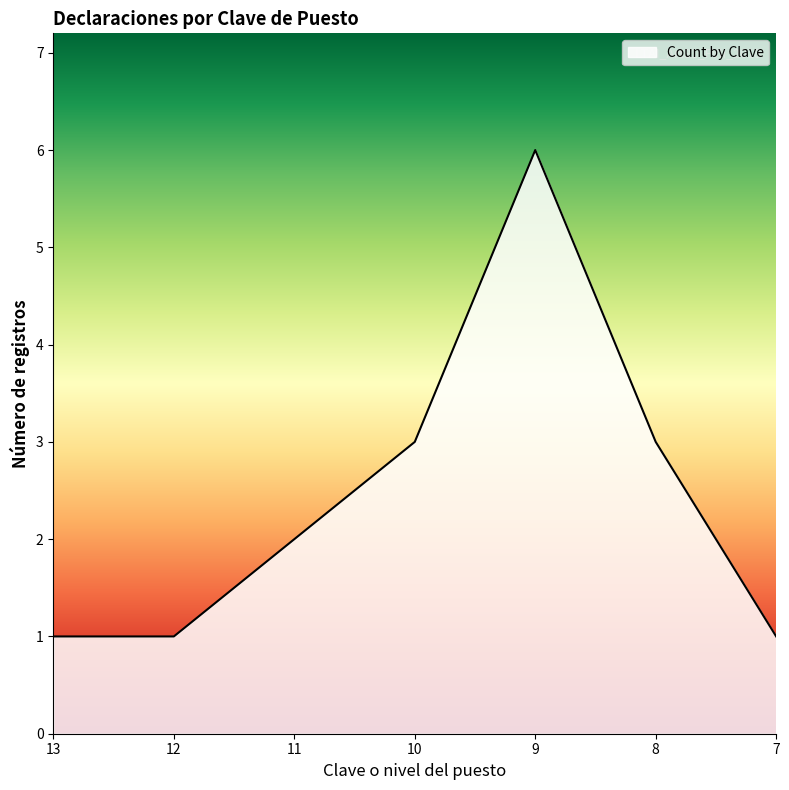

Between 10 and 7, which is larger?

10